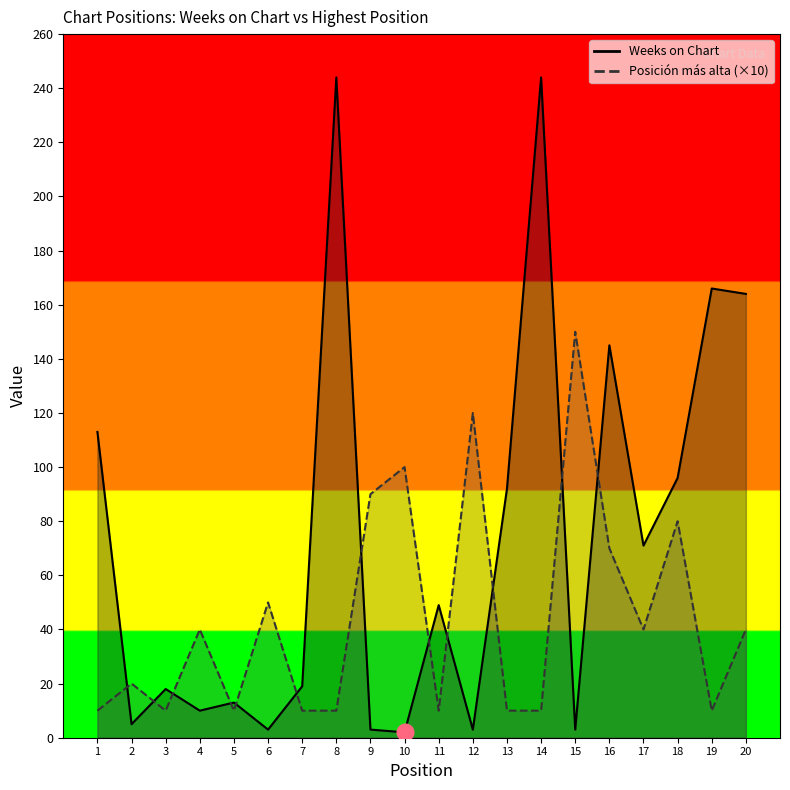

Is it true that Posicion mas alta equals 120 at 12?

True